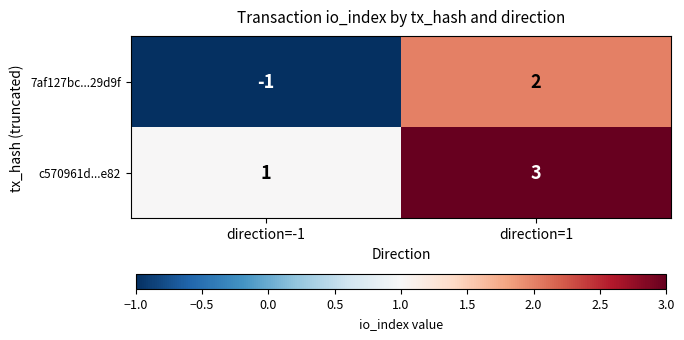

Which category has the lowest value in the 7af127bc...29d9f series?

direction=-1